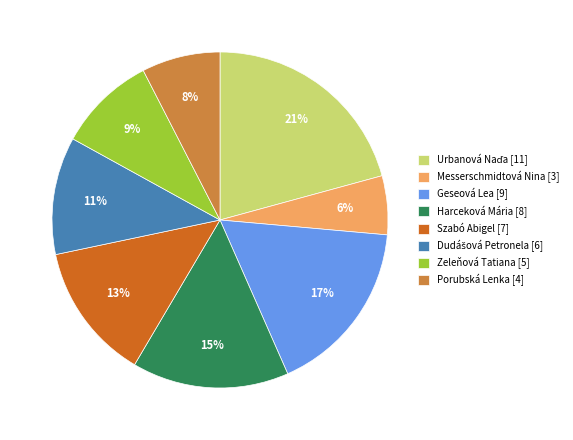

Which has a higher value, Szabó Abigel or Messerschmidtová Nina?

Szabó Abigel